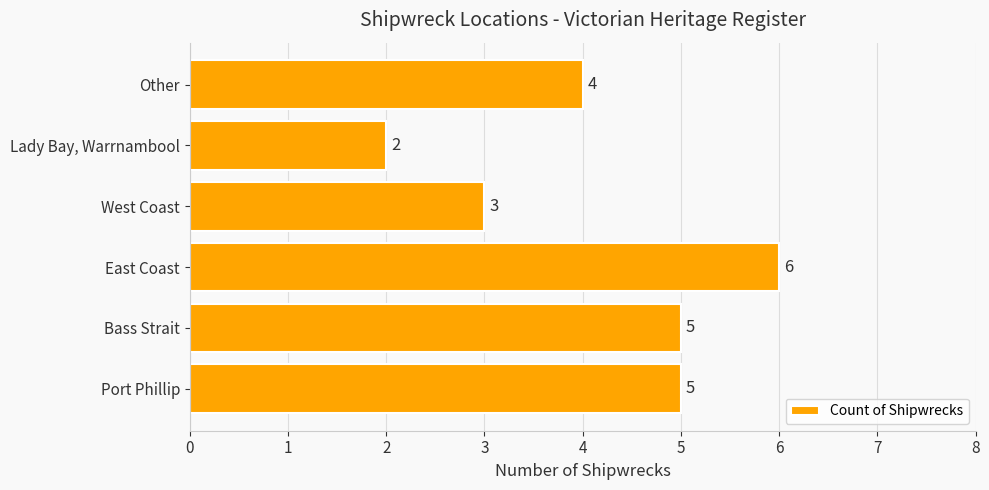

Reading bottom to top, list all the values displayed in this chart.

5	5	6	3	2	4